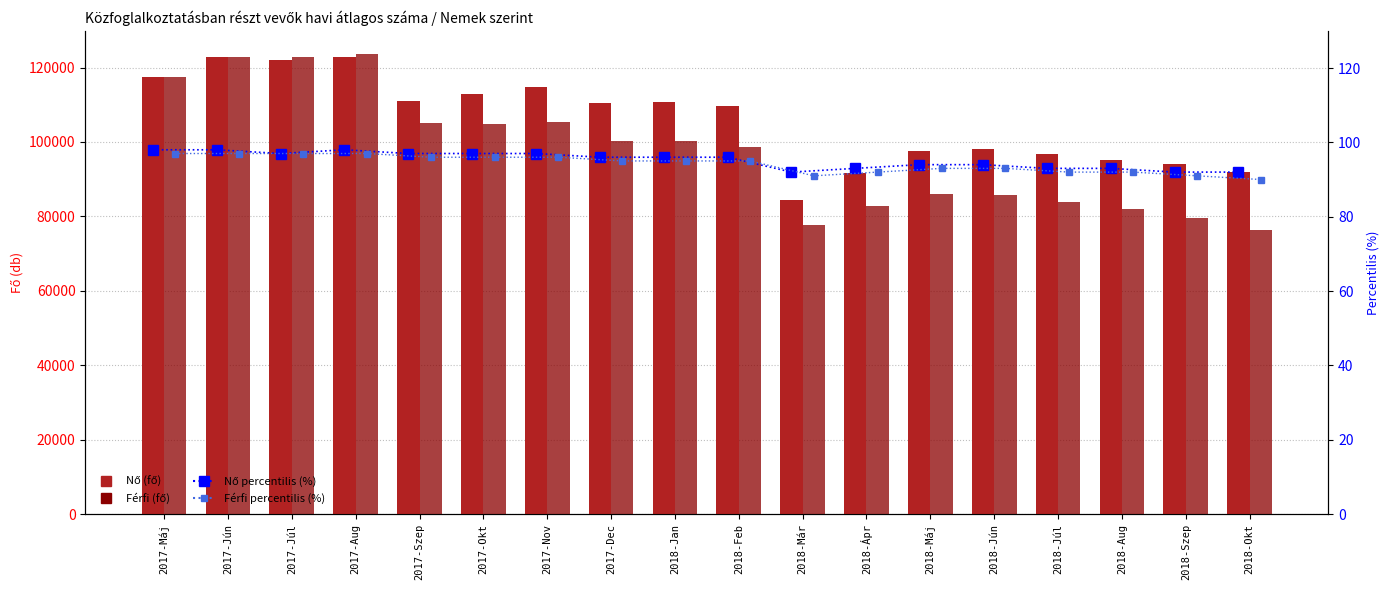

Rank the series at 2018-Jún from lowest to highest value.

Férfi percentilis (%), Nő percentilis (%), Férfi, Nő